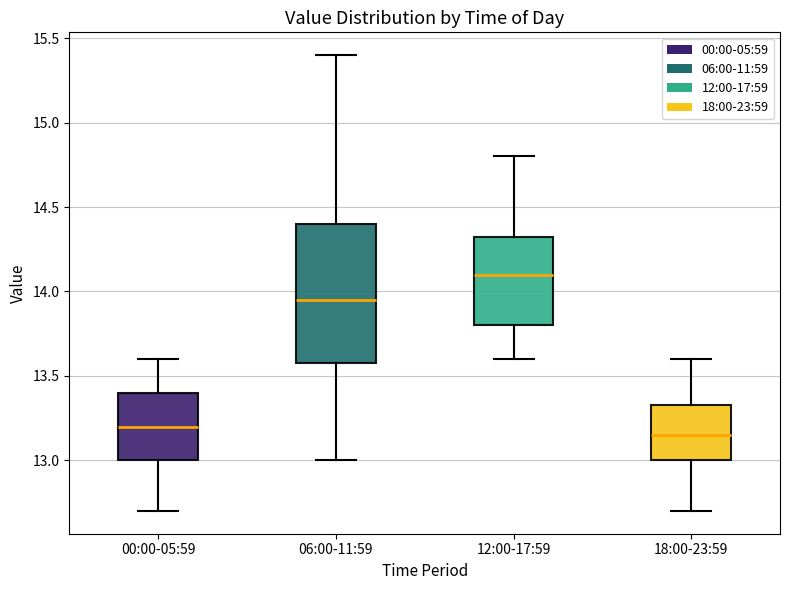

Reading left to right, transcribe this box plot: for each box, give where its median line is, the range the box spans, and where its two whiskers end, as read against the y-axis. The values are not printed on the chart, so give them approximately, as read against the axis.

00:00-05:59: median 13.20, box 13.00 to 13.40, whiskers 12.70 to 13.60
06:00-11:59: median 13.95, box 13.60 to 14.40, whiskers 13.00 to 15.40
12:00-17:59: median 14.10, box 13.80 to 14.35, whiskers 13.60 to 14.80
18:00-23:59: median 13.15, box 13.00 to 13.35, whiskers 12.70 to 13.60